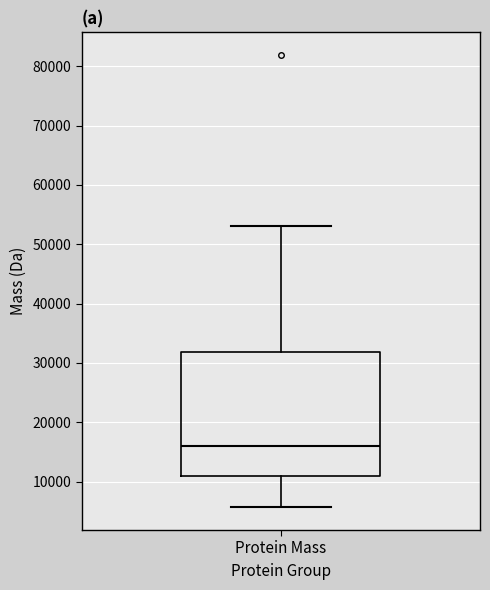

Transcribe this box plot: give where the median line is, the range the box spans, and where the two whiskers end, as read against the y-axis. The values are not printed on the chart, so give them approximately, as read against the axis.

median 16000, box 11000 to 32000, whiskers 6000 to 53000